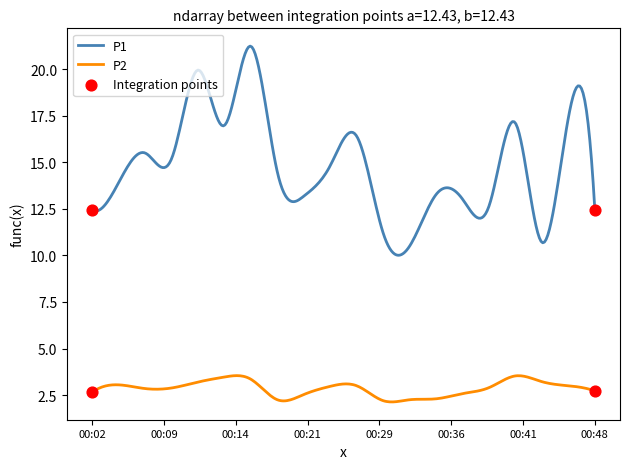

Which series has the widest spread of values?

P1